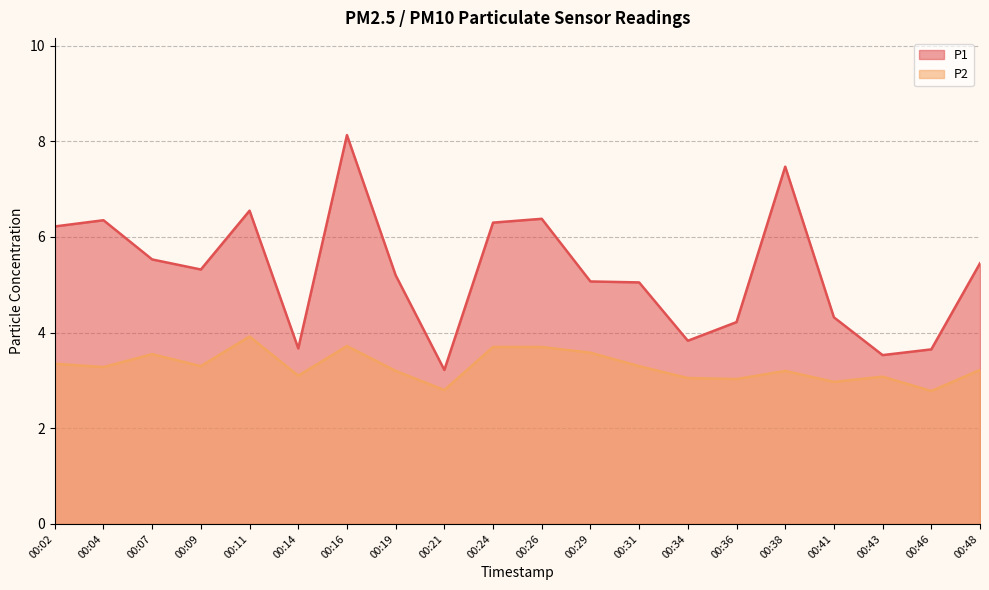

List the series in order of their overall mean, lowest first.

P2, P1